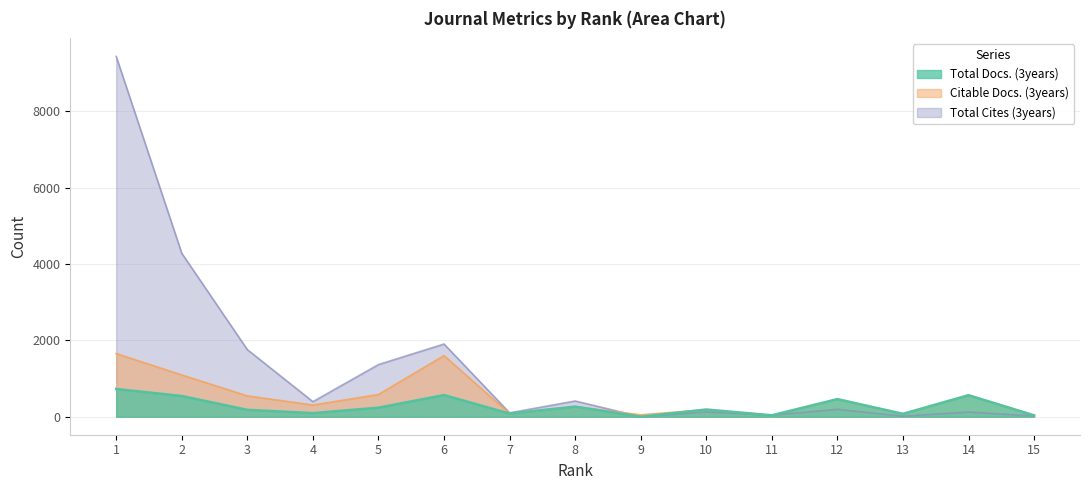

At which category is the sum across all series the highest?

1